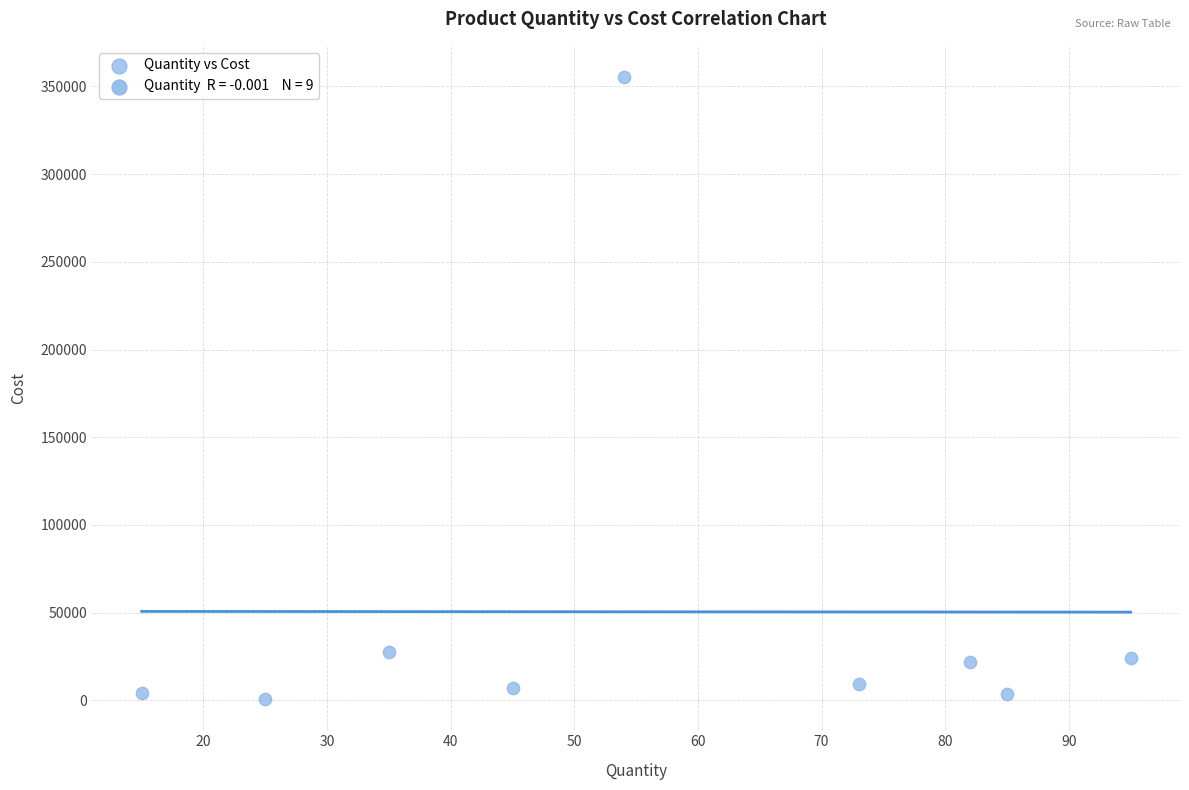

What is the range of X values (max minus min)?

80